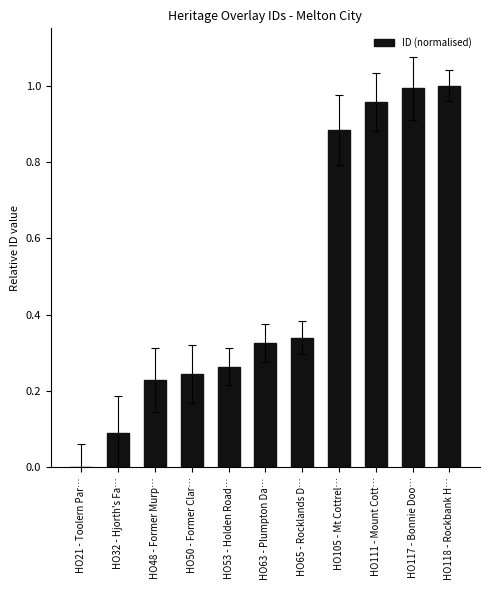

What is the sum of all values?

5.3